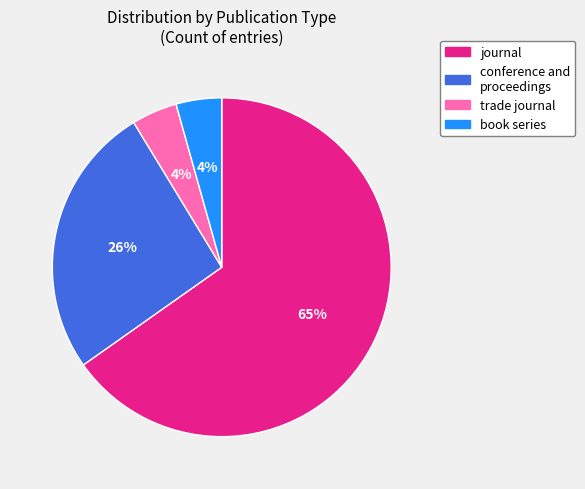

True or false: trade journal accounts for 12% of the total.

False